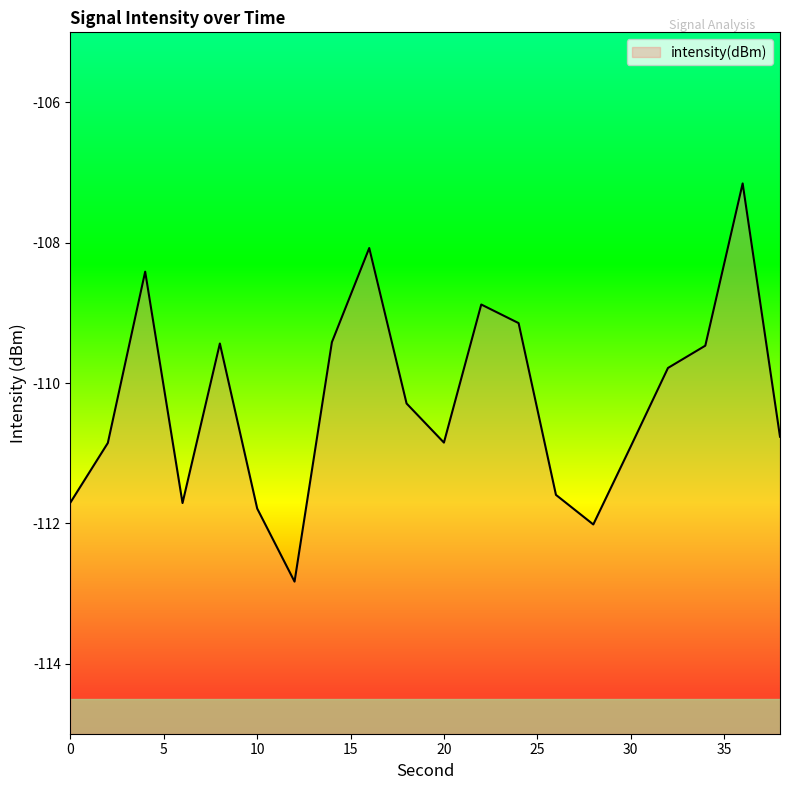

Does the chart have visible grid lines?

No